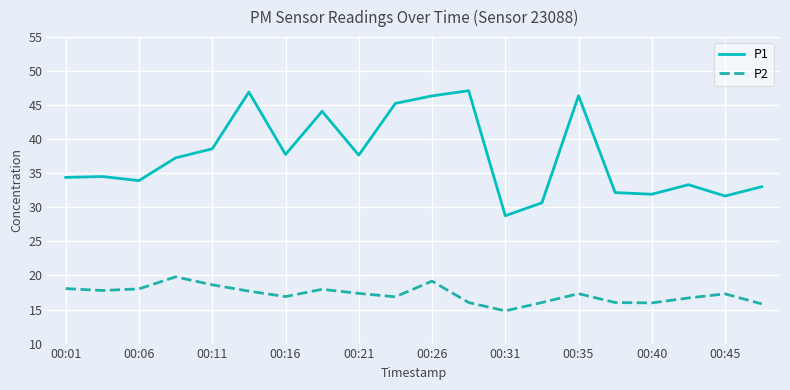

Which series has the widest spread of values?

P1